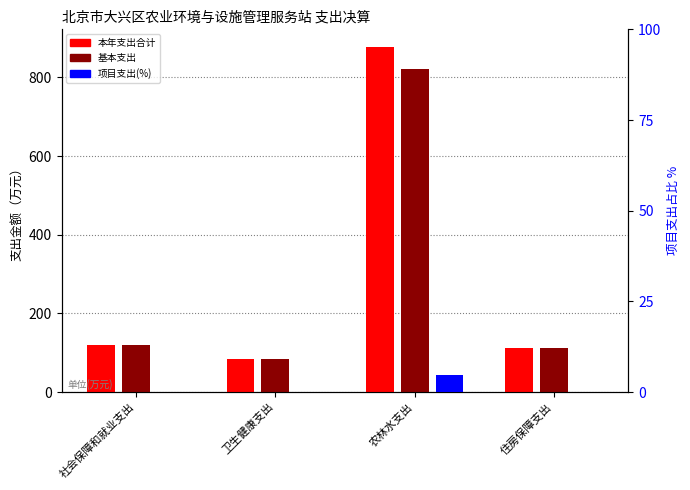

True or false: 基本支出 has a value of 821.1 at 农林水支出.

True